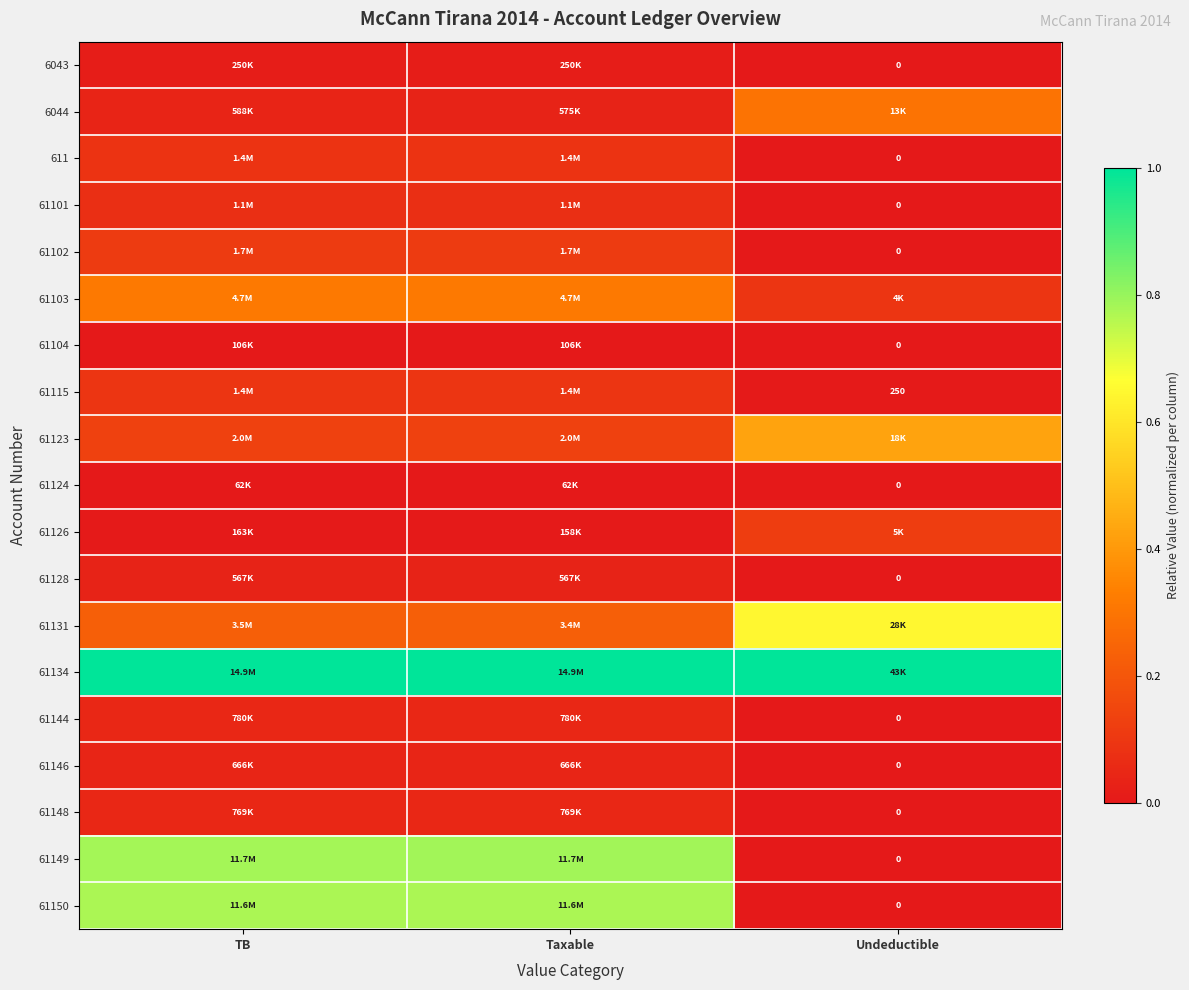

Is the value of 61101 at Undeductible greater than the value of 61104 at Undeductible?

No